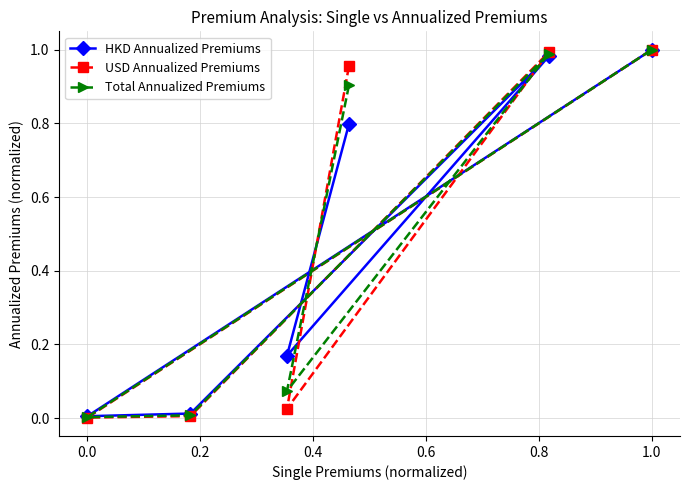

Which series has the widest spread of values?

USD Annualized Premiums